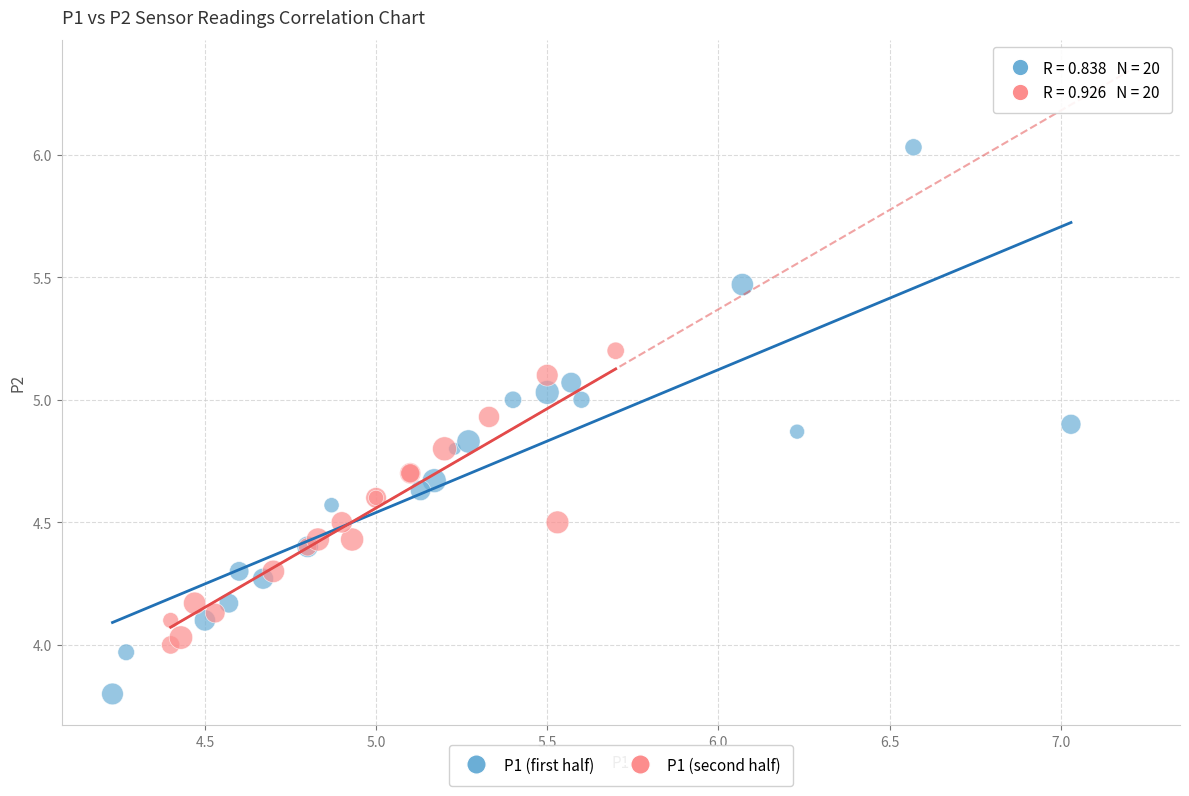

Which series has the largest Y range (max minus min)?

P1 (first half)